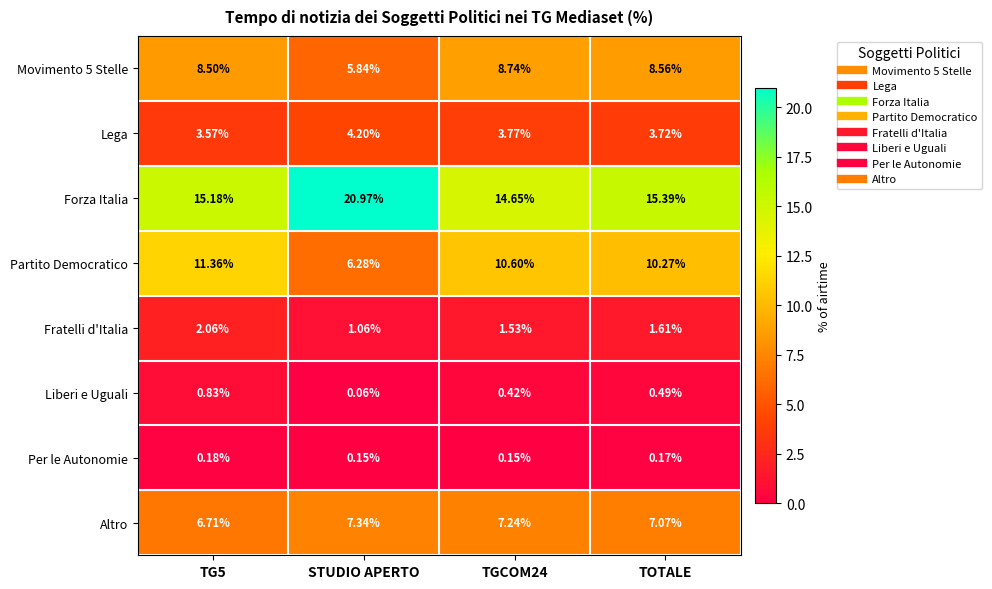

Is the value of Liberi e Uguali at TOTALE greater than the value of Fratelli d'Italia at STUDIO APERTO?

No